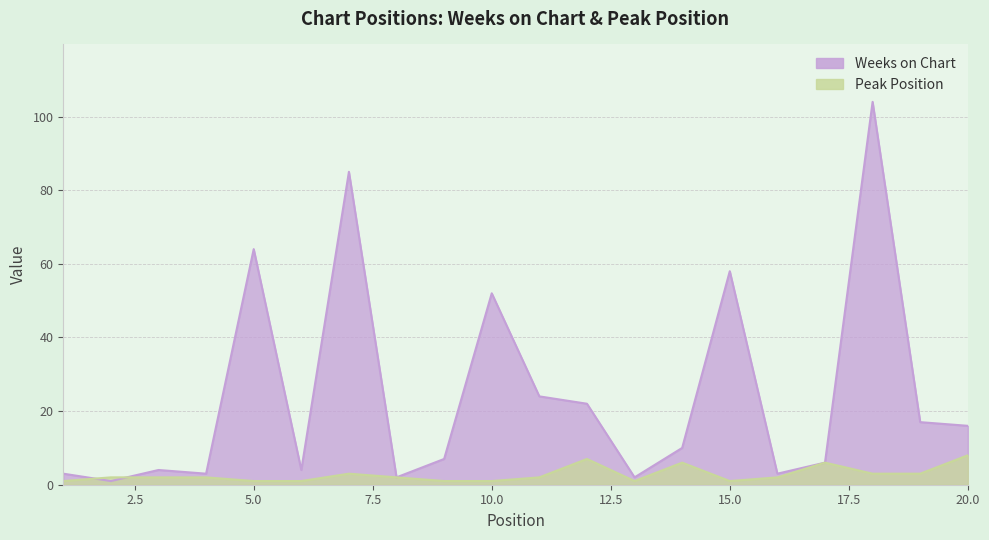

At how many categories does at least one series exceed 87?

1